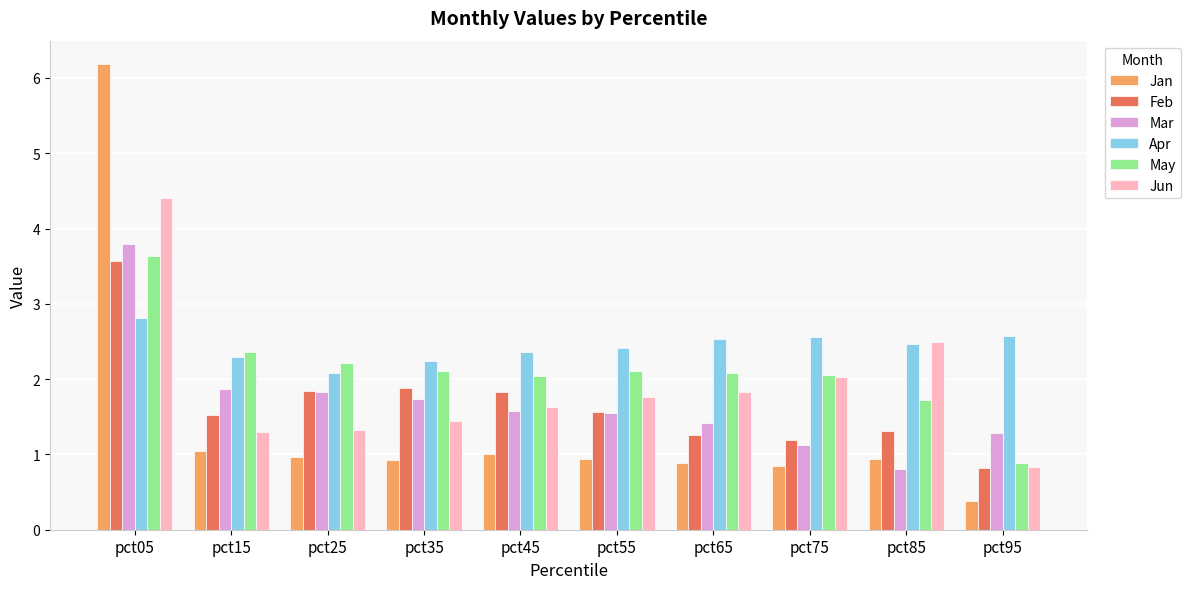

Is it true that Feb equals 2.1 at pct65?

False